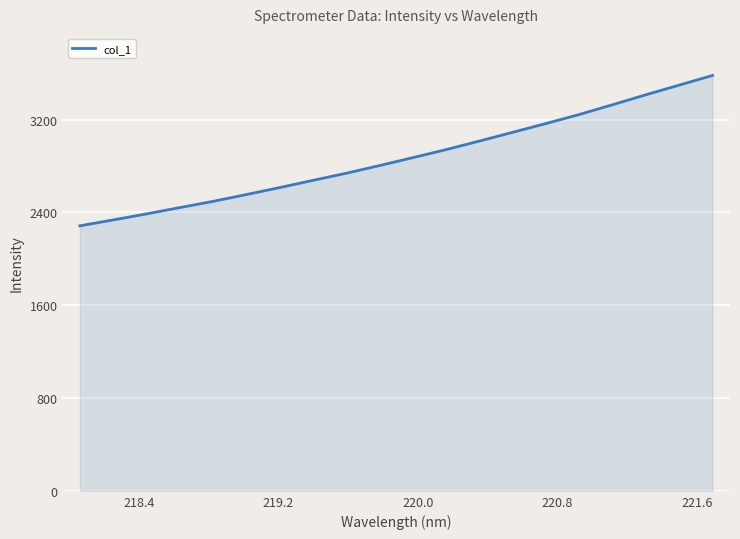

What is the maximum value shown in the chart?

3580.8